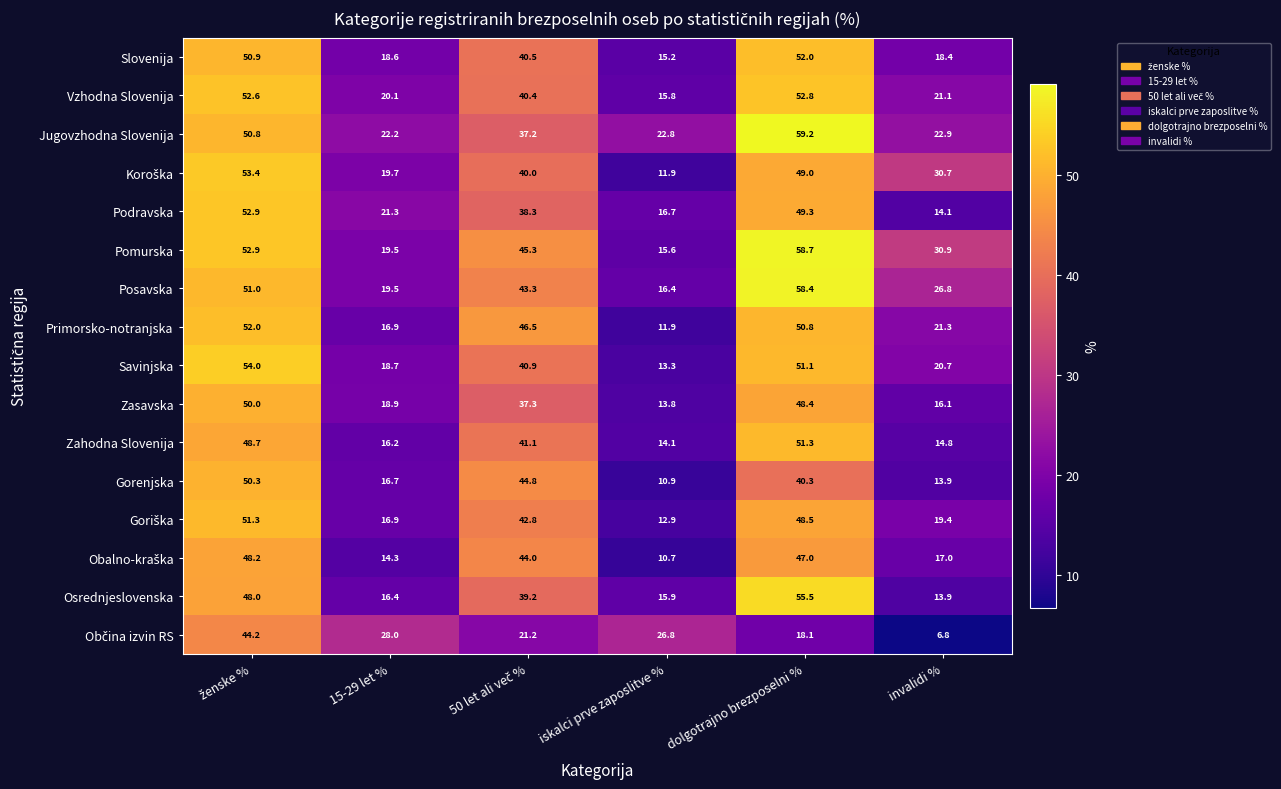

Read the Zasavska value at invalidi %.

16.1